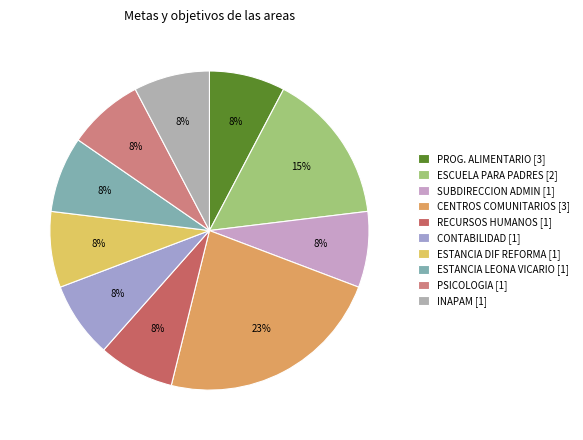

To the nearest percent, what is the average slice percentage?

10%